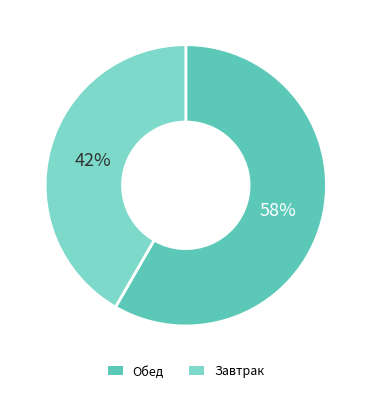

Rank the categories by value from lowest to highest.

Завтрак, Обед